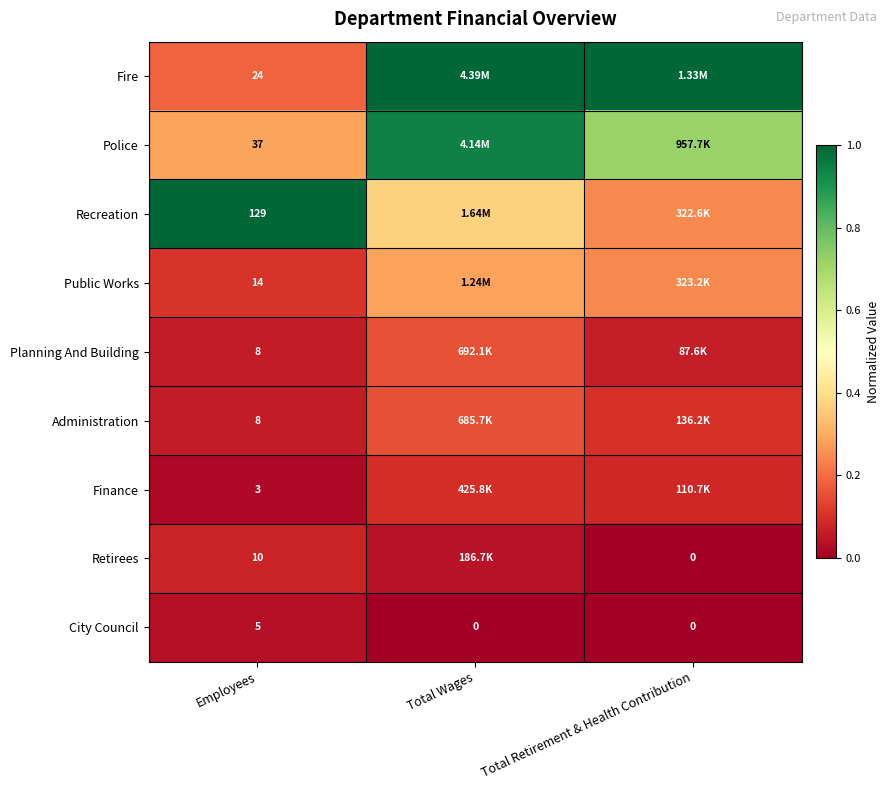

Which series has the largest total across all categories?

Fire